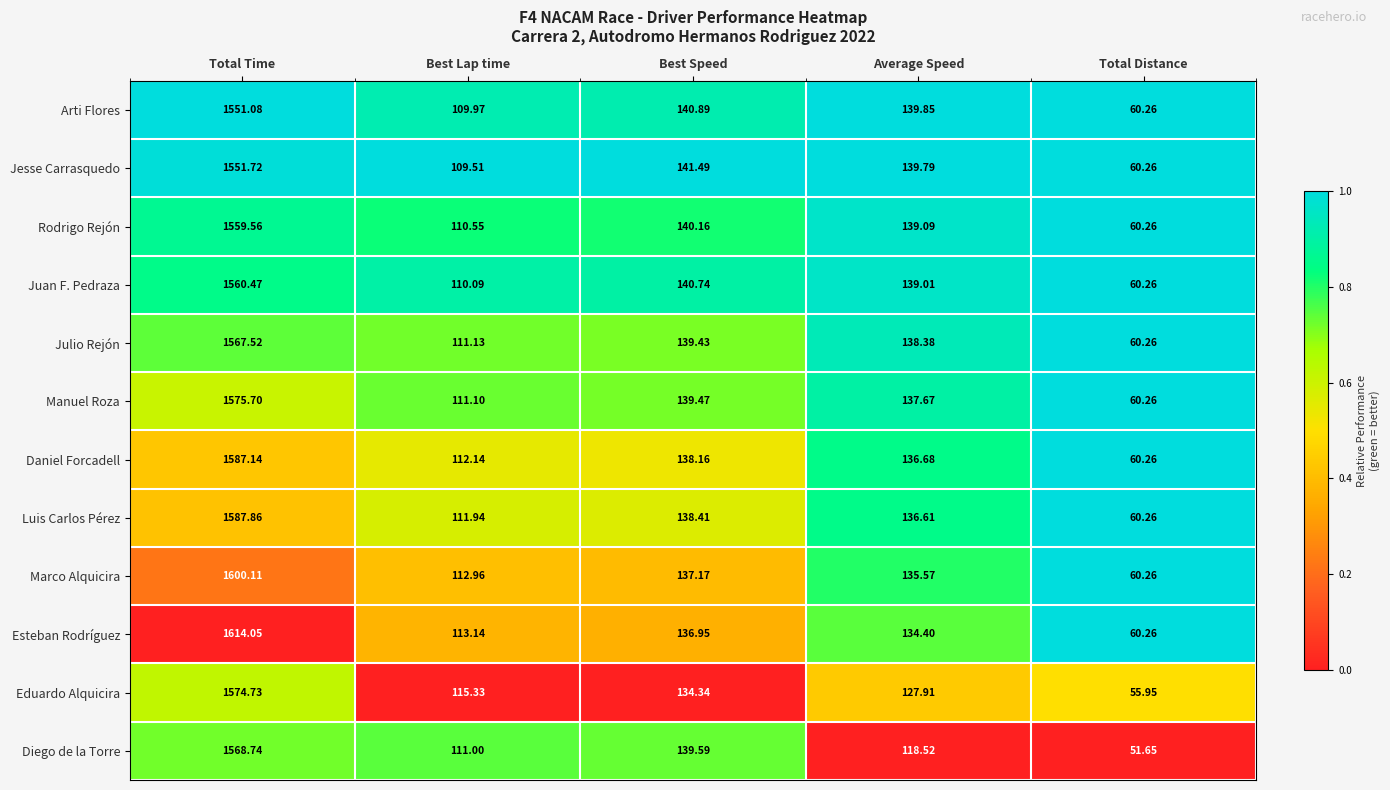

At Best Speed, list the series in order from smallest to largest.

Eduardo Alquicira, Esteban Rodríguez, Marco Alquicira, Daniel Forcadell, Luis Carlos Pérez, Julio Rejón, Manuel Roza, Diego de la Torre, Rodrigo Rejón, Juan F. Pedraza, Arti Flores, Jesse Carrasquedo